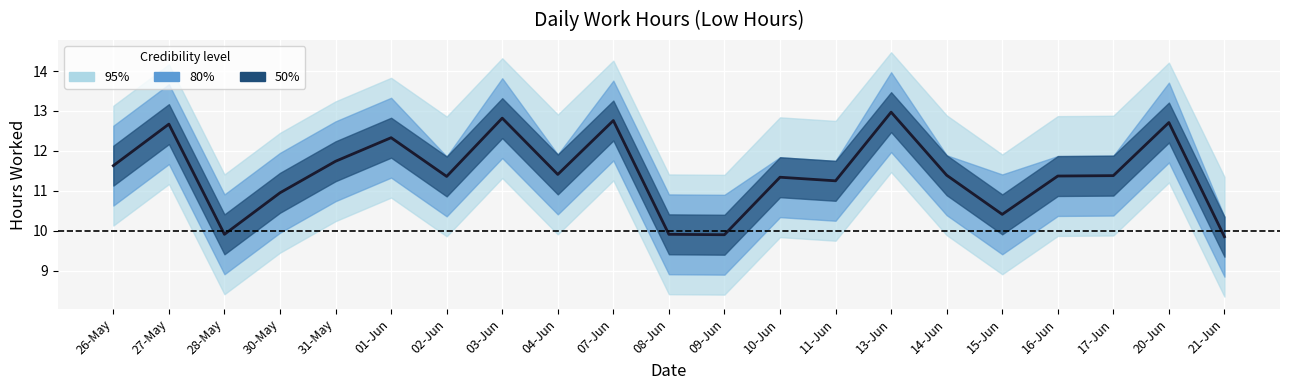

What is the value of the 3rd point from the left?

9.9